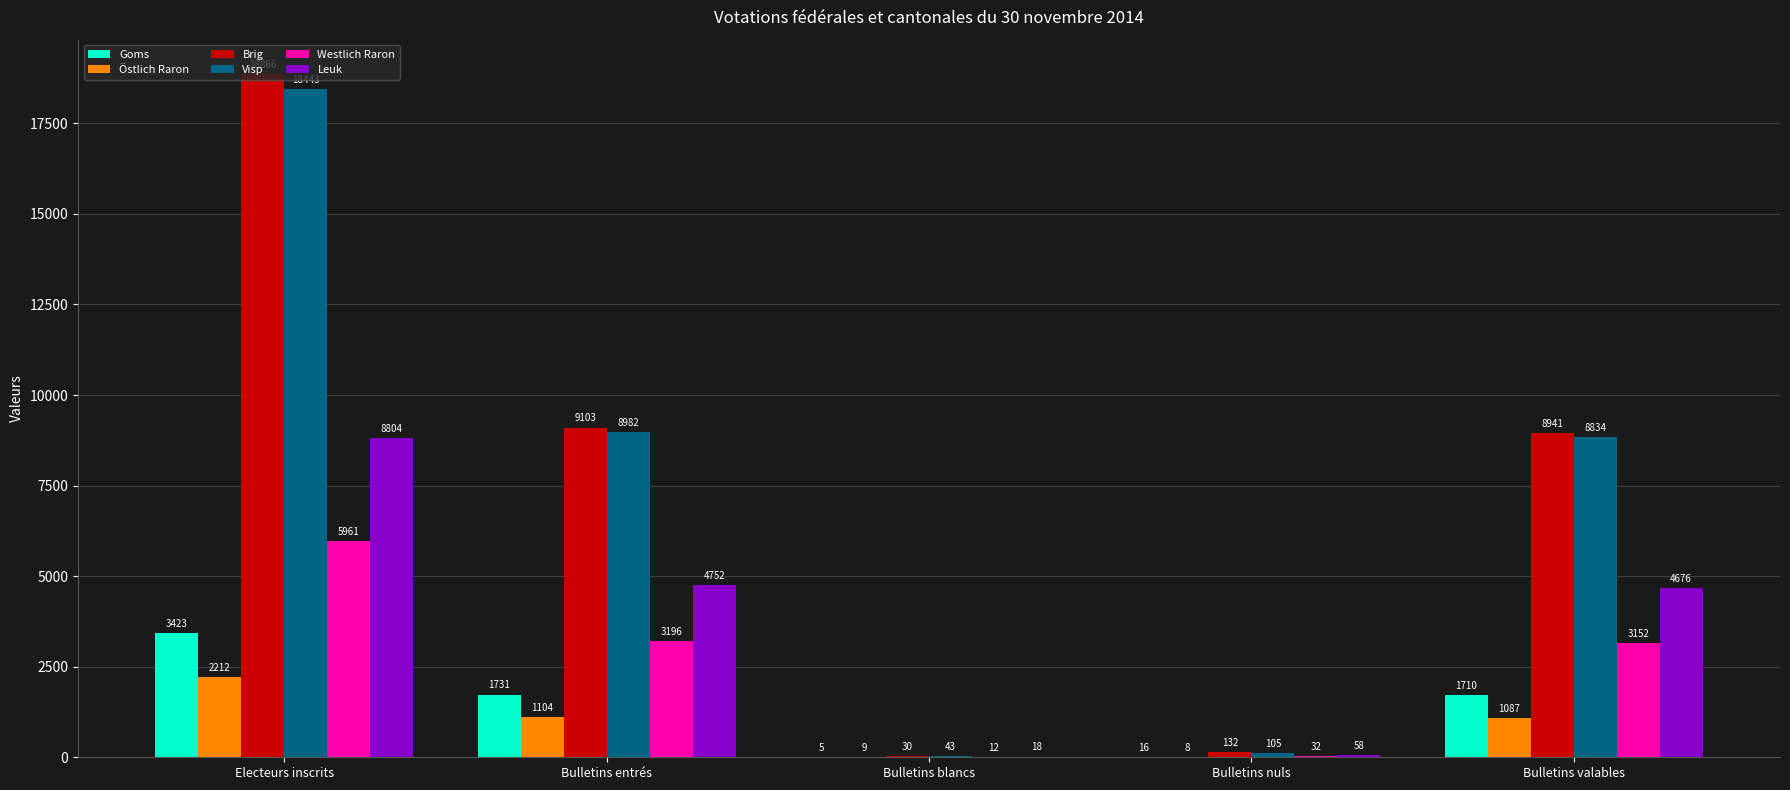

Reading right to left, extract all data points from this chart.

Goms: Bulletins valables=1710	Bulletins nuls=16	Bulletins blancs=5	Bulletins entrés=1731	Electeurs inscrits=3423
Östlich Raron: Bulletins valables=1087	Bulletins nuls=8	Bulletins blancs=9	Bulletins entrés=1104	Electeurs inscrits=2212
Brig: Bulletins valables=8941	Bulletins nuls=132	Bulletins blancs=30	Bulletins entrés=9103	Electeurs inscrits=18866
Visp: Bulletins valables=8834	Bulletins nuls=105	Bulletins blancs=43	Bulletins entrés=8982	Electeurs inscrits=18443
Westlich Raron: Bulletins valables=3152	Bulletins nuls=32	Bulletins blancs=12	Bulletins entrés=3196	Electeurs inscrits=5961
Leuk: Bulletins valables=4676	Bulletins nuls=58	Bulletins blancs=18	Bulletins entrés=4752	Electeurs inscrits=8804